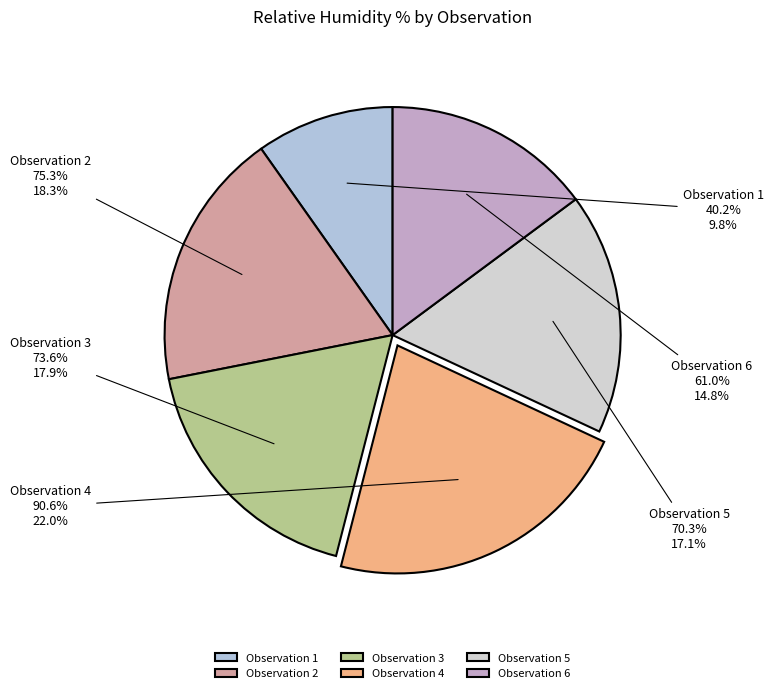

The 2 slice represents 8% of the pie. True or false?

False